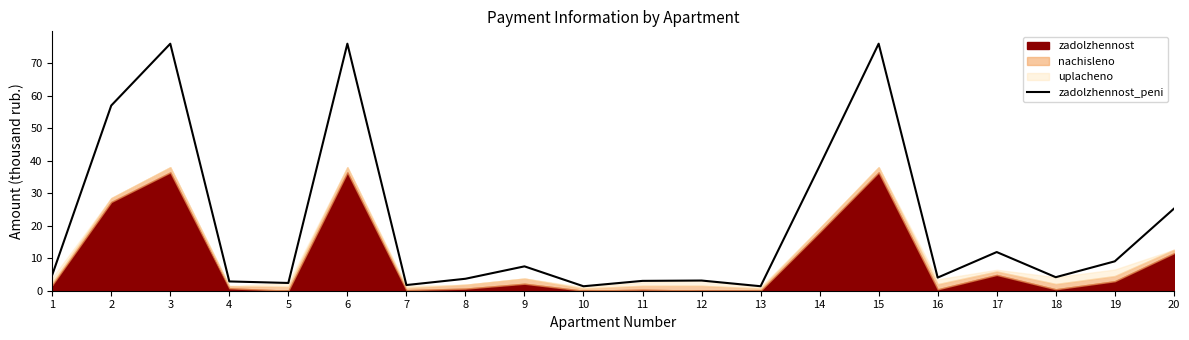

What is the value of the 1st point from the left?

4.9